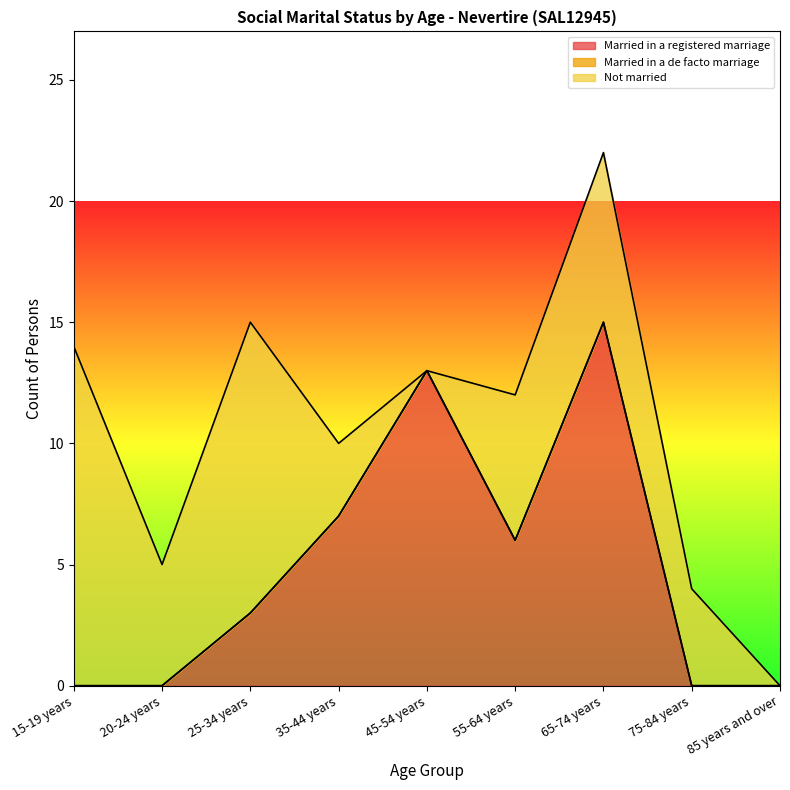

Where is the first local minimum for Married in a registered marriage?

55-64 years